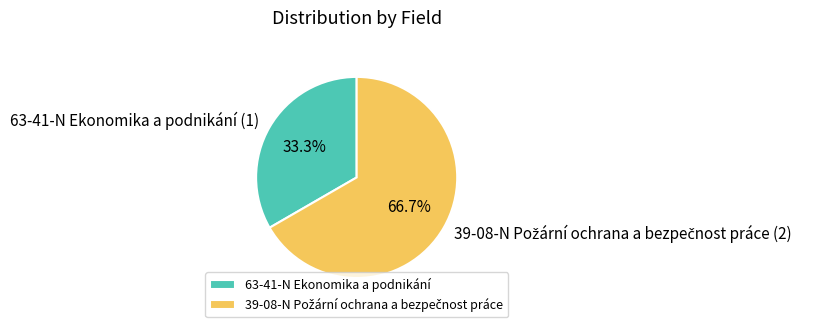

Which slice is the smallest?

63-41-N Ekonomika a podnikání